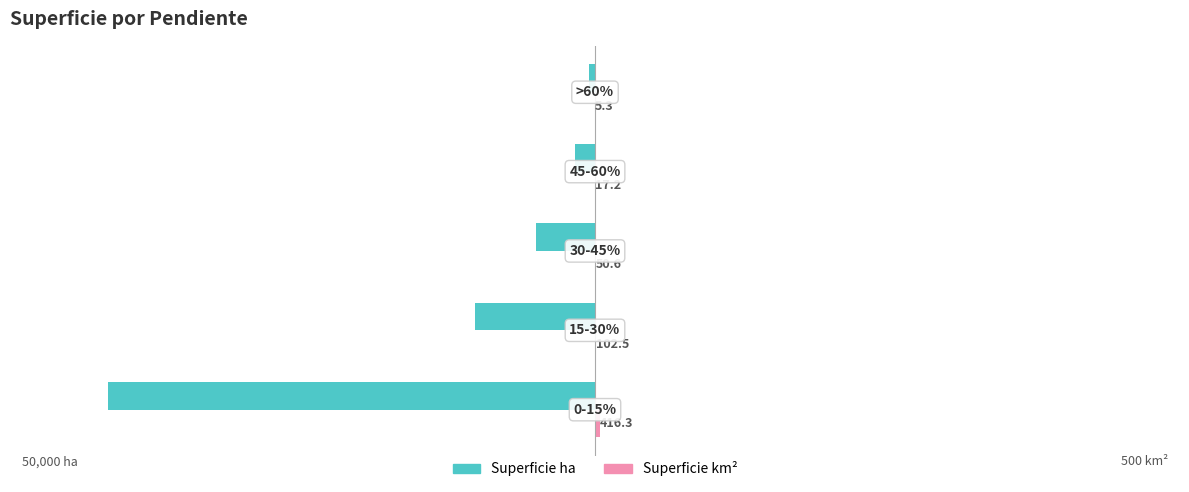

What is the greatest value displayed?

416.3